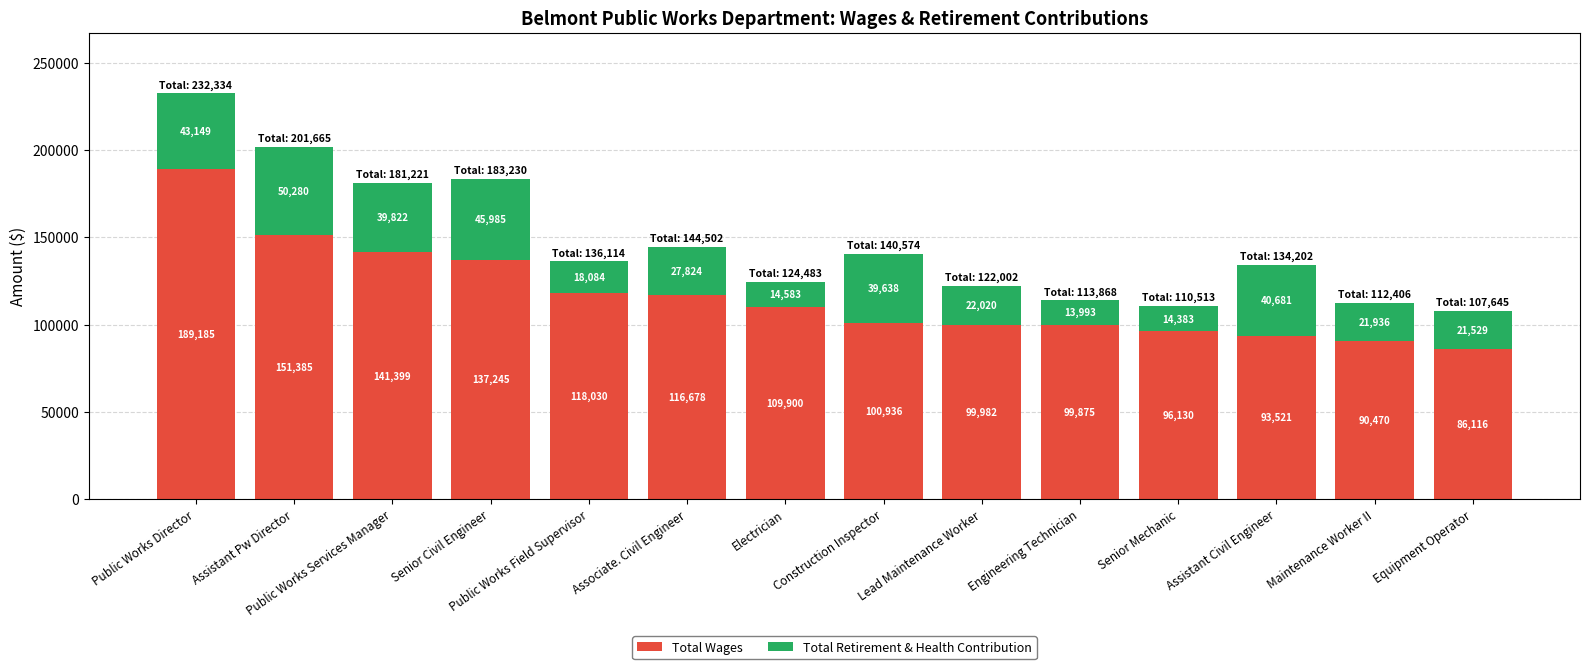

What is the average value of the Total Wages series?

116489